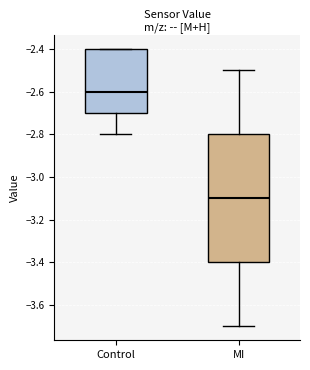

Which box has the highest median line?

Control